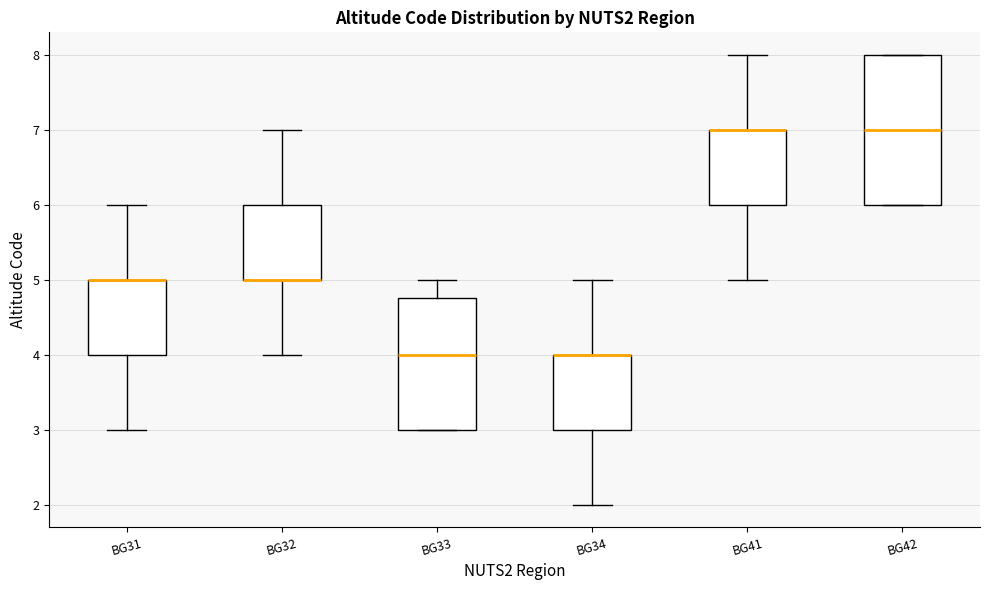

Comparing the boxes themselves (not the whiskers), which one is the tallest?

BG42